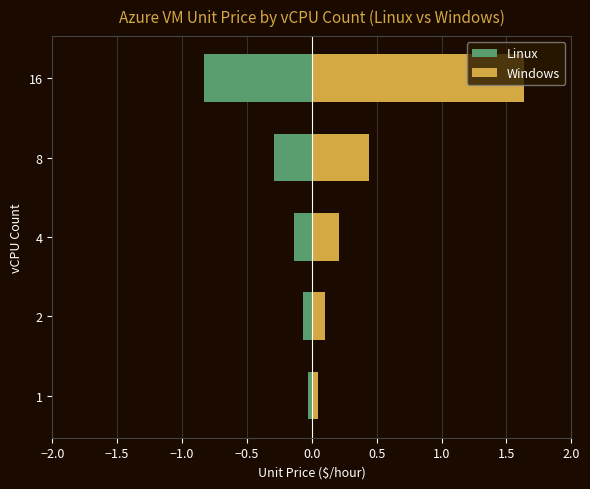

Is it true that Windows equals 0.1 at 4?

False